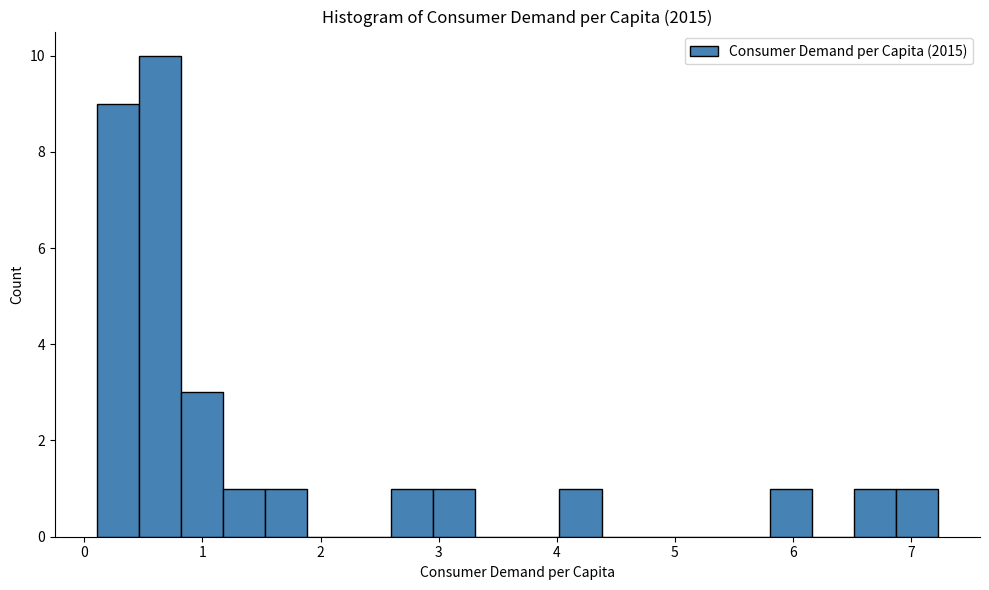

Around what value on the x-axis is the tallest bar? Give the approximate position of its centre, as read against the axis.

0.6